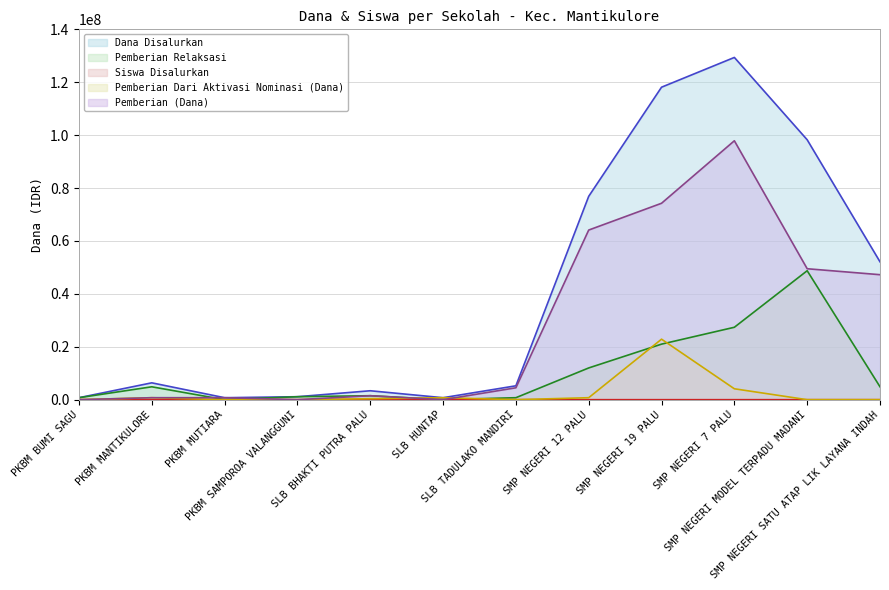

Which series has the largest total across all categories?

Dana Disalurkan